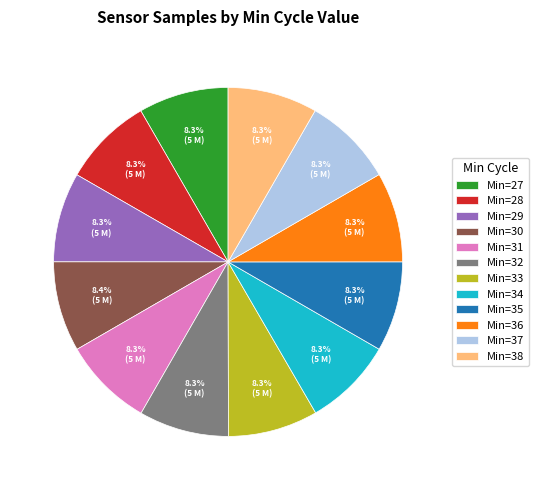

Is the sum of Min=27 and Min=28 greater than half?

No